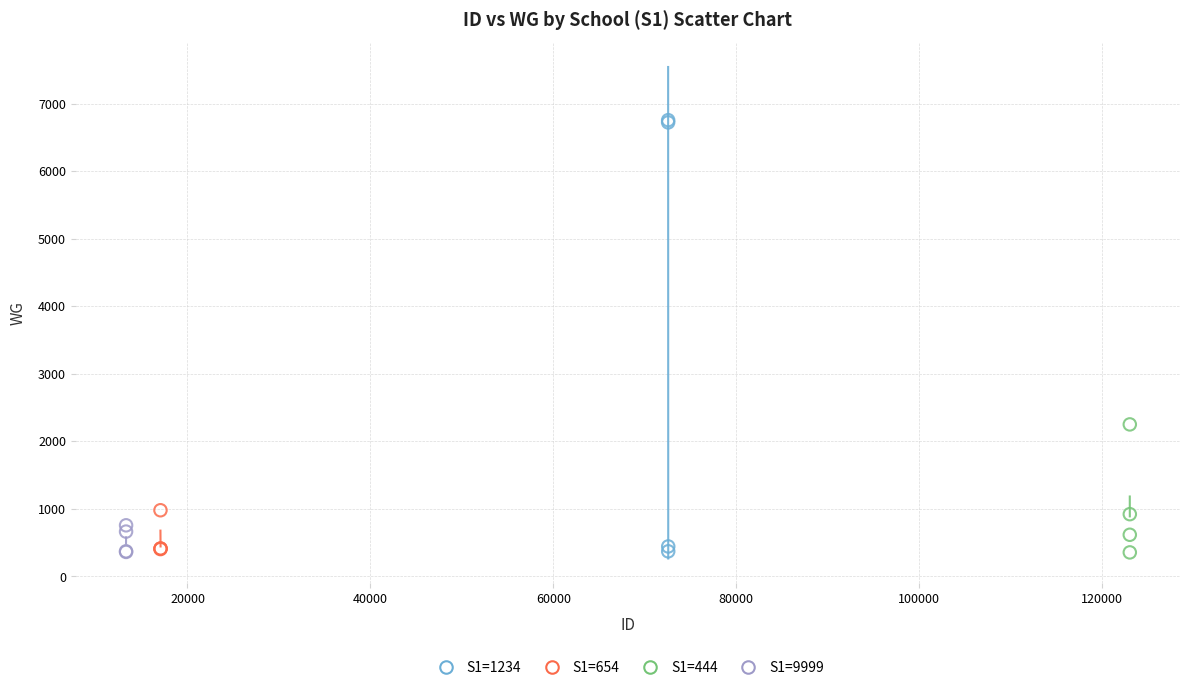

Which series contains the highest Y value?

S1=1234